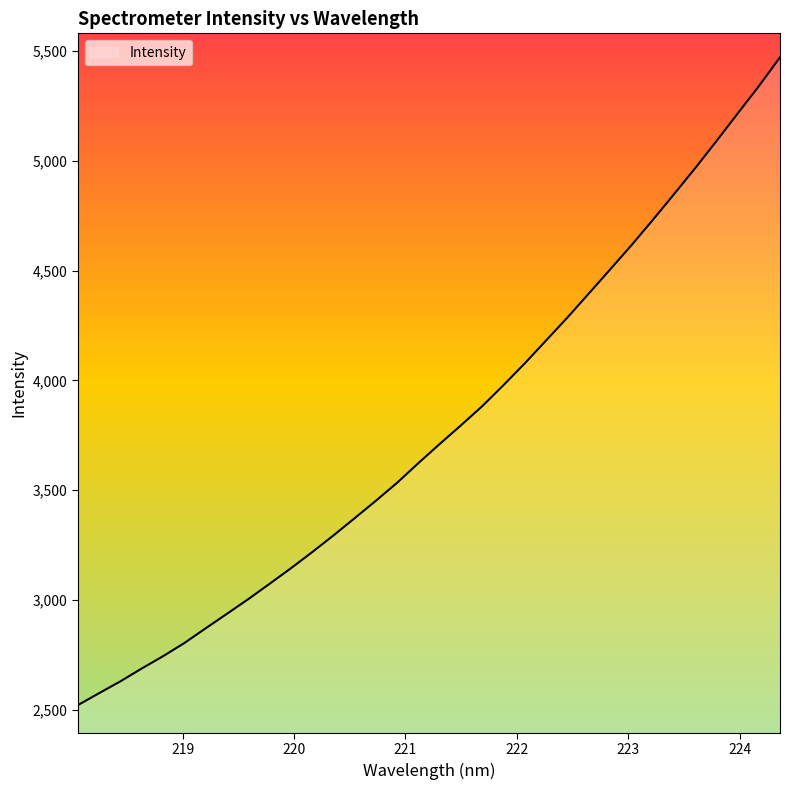

At which label does the data first exceed 3710?

221.3083